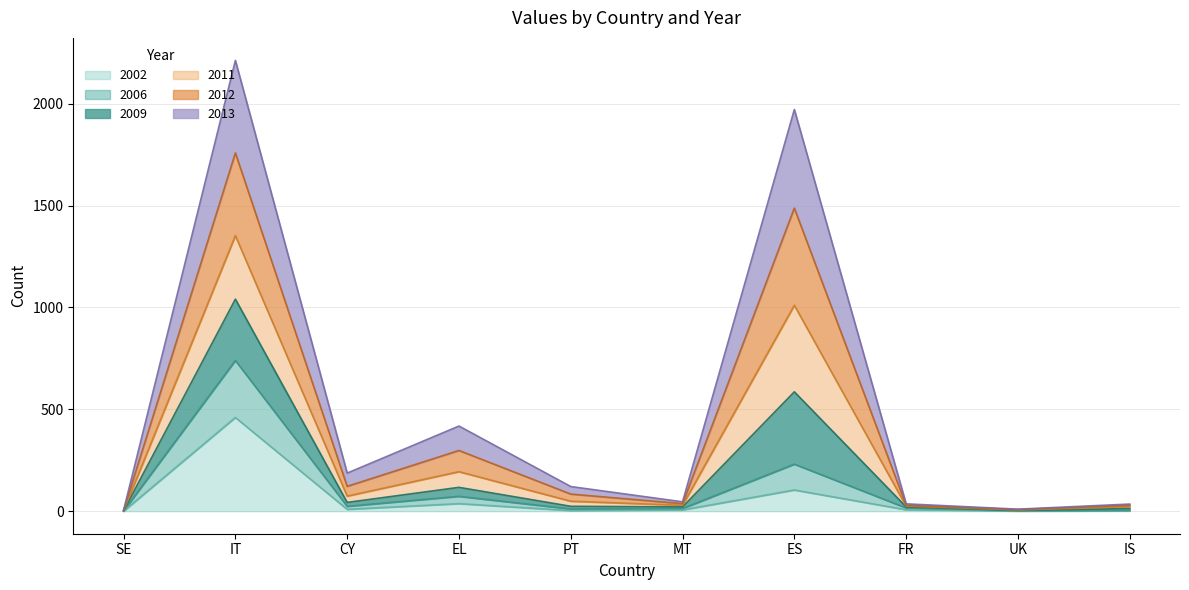

In 2009, how many points are lower than both neighbors (excluding endpoints)?

3